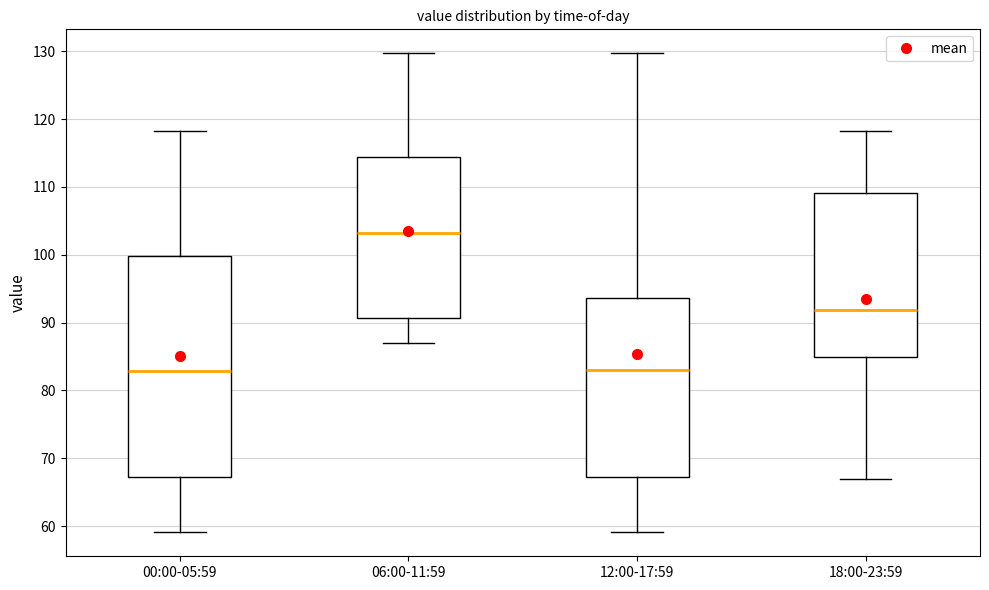

Comparing the boxes themselves (not the whiskers), which one is the tallest?

00:00-05:59